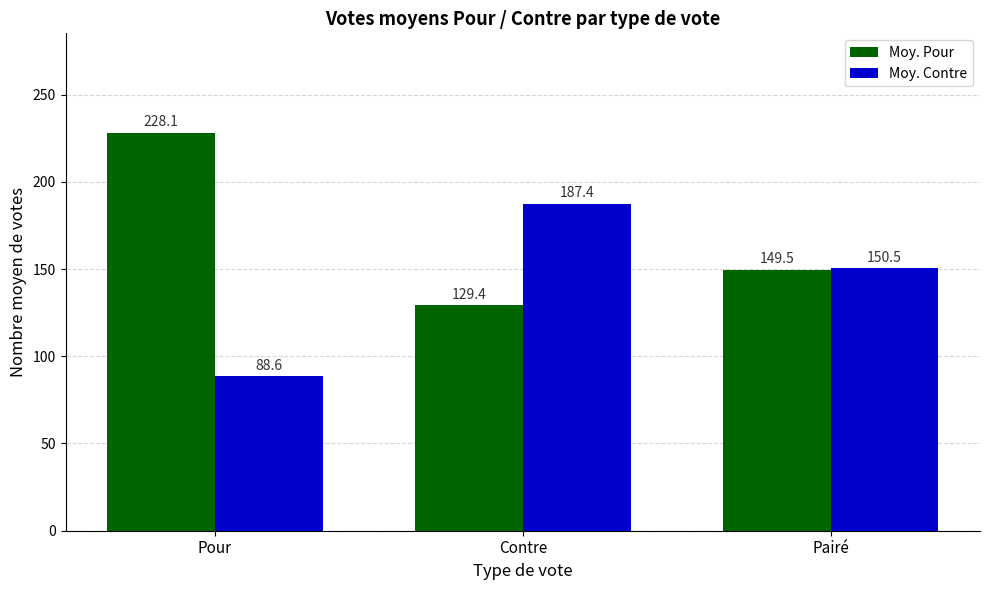

Which series has the largest total across all categories?

Moy. Pour